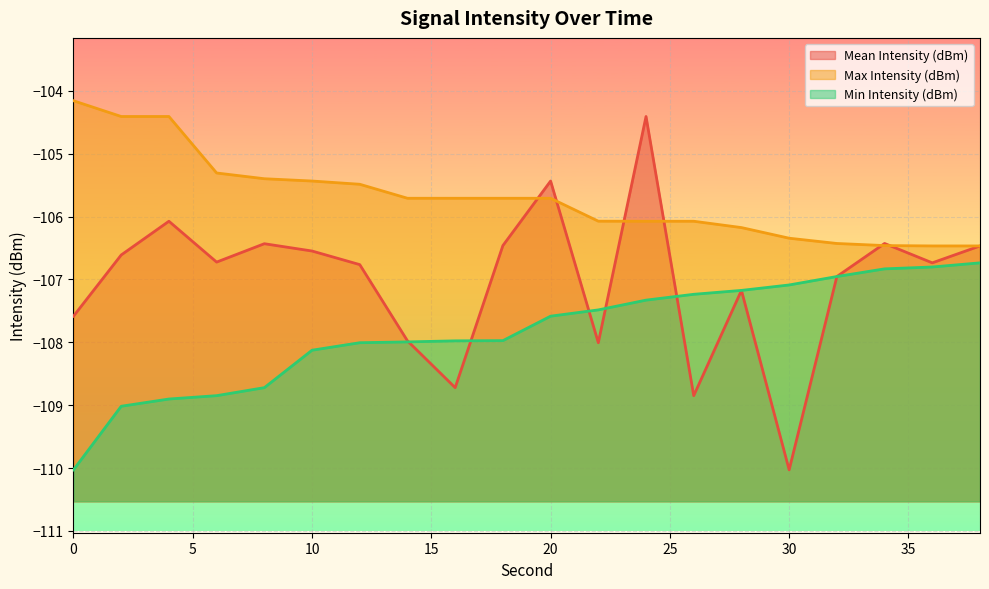

True or false: Mean Intensity (dBm) has a value of -72.8 at 24.

False